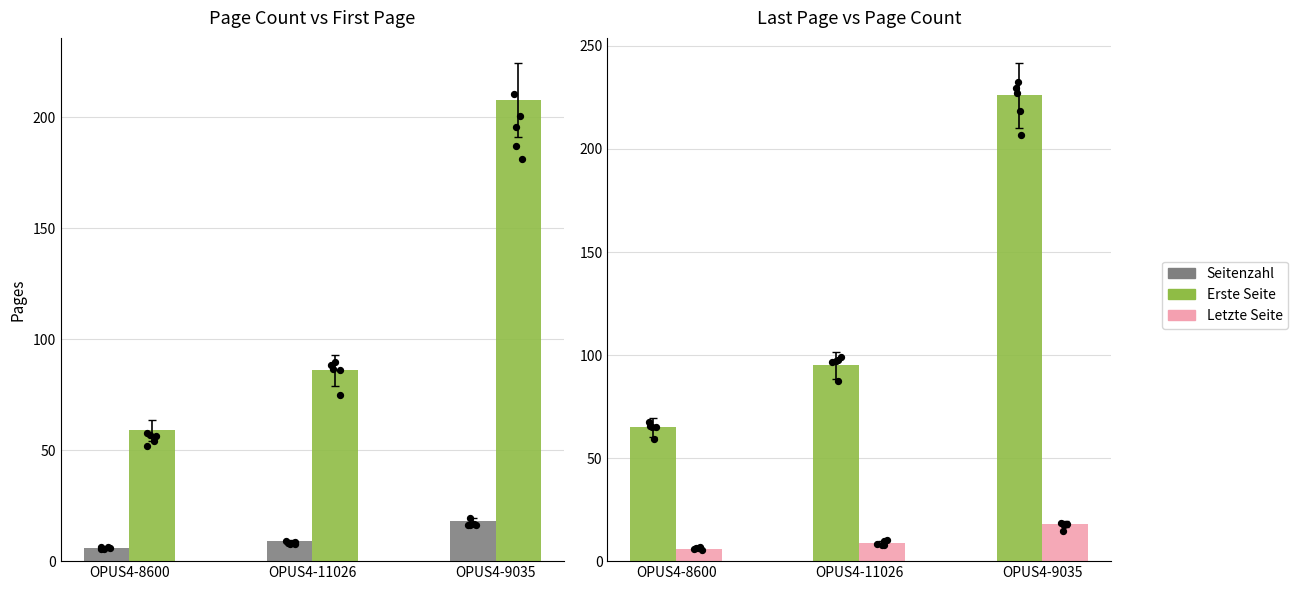

At how many categories does at least one series exceed 182?

1